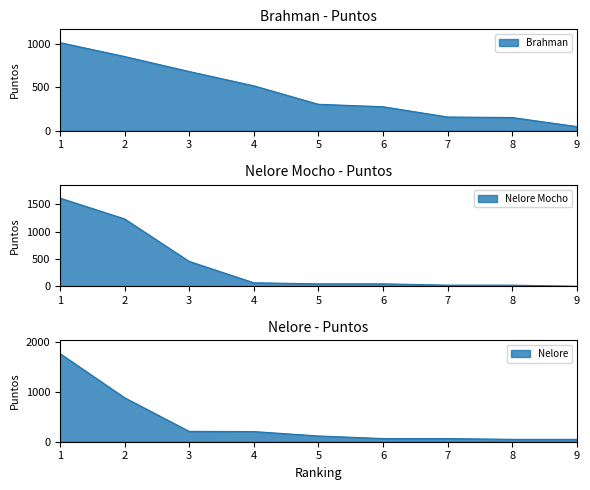

What are all the series names shown in the legend?

Brahman, Nelore Mocho, Nelore